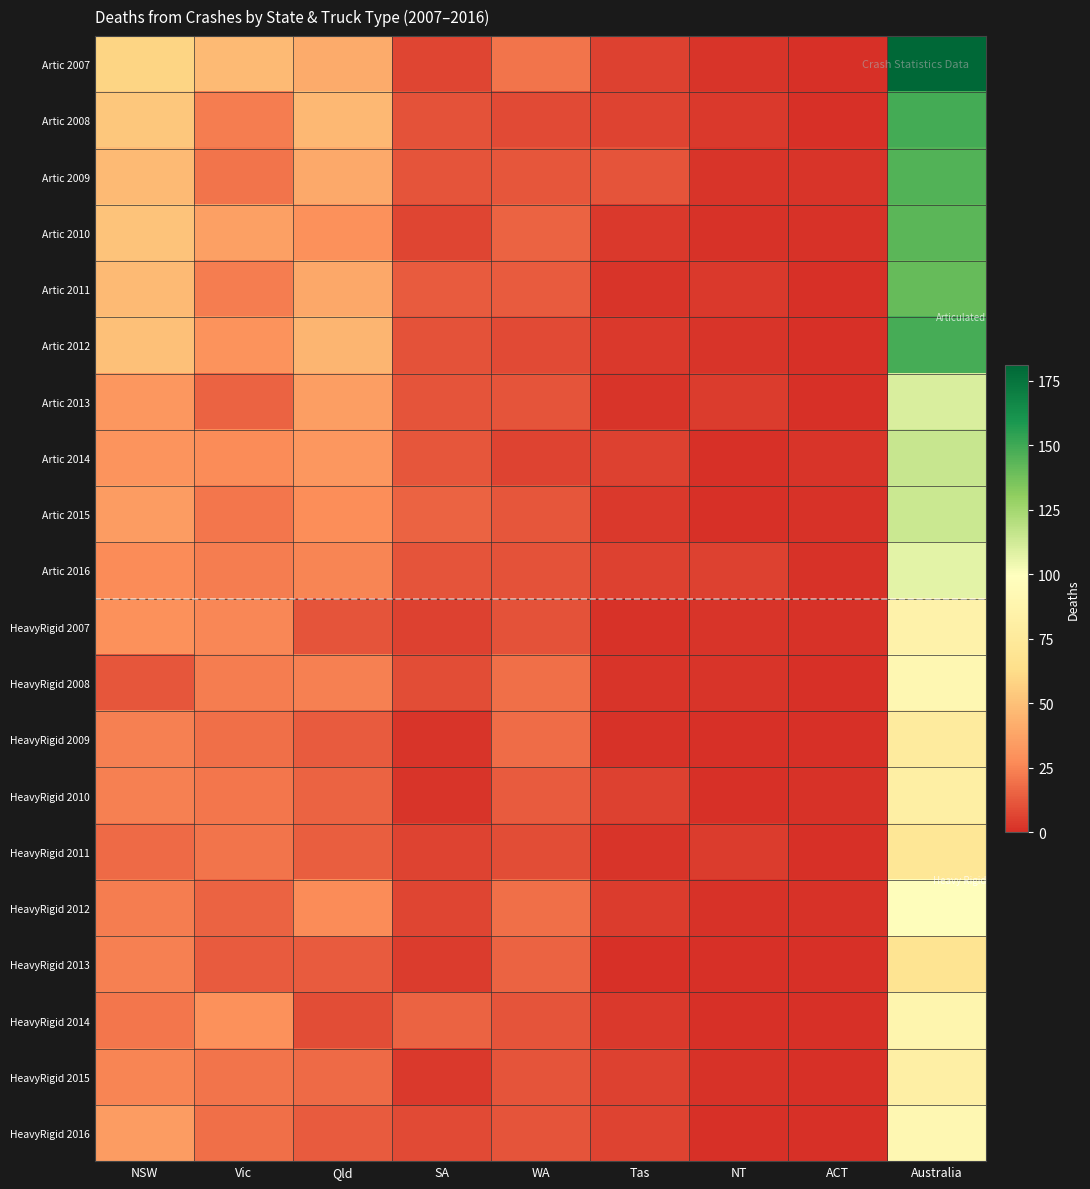

Rank the series at NT from highest to lowest value.

Artic 2016, Artic 2013, HeavyRigid 2011, Artic 2008, Artic 2011, Artic 2007, Artic 2009, Artic 2012, HeavyRigid 2007, HeavyRigid 2008, Artic 2010, HeavyRigid 2012, HeavyRigid 2015, Artic 2014, Artic 2015, HeavyRigid 2009, HeavyRigid 2010, HeavyRigid 2013, HeavyRigid 2014, HeavyRigid 2016